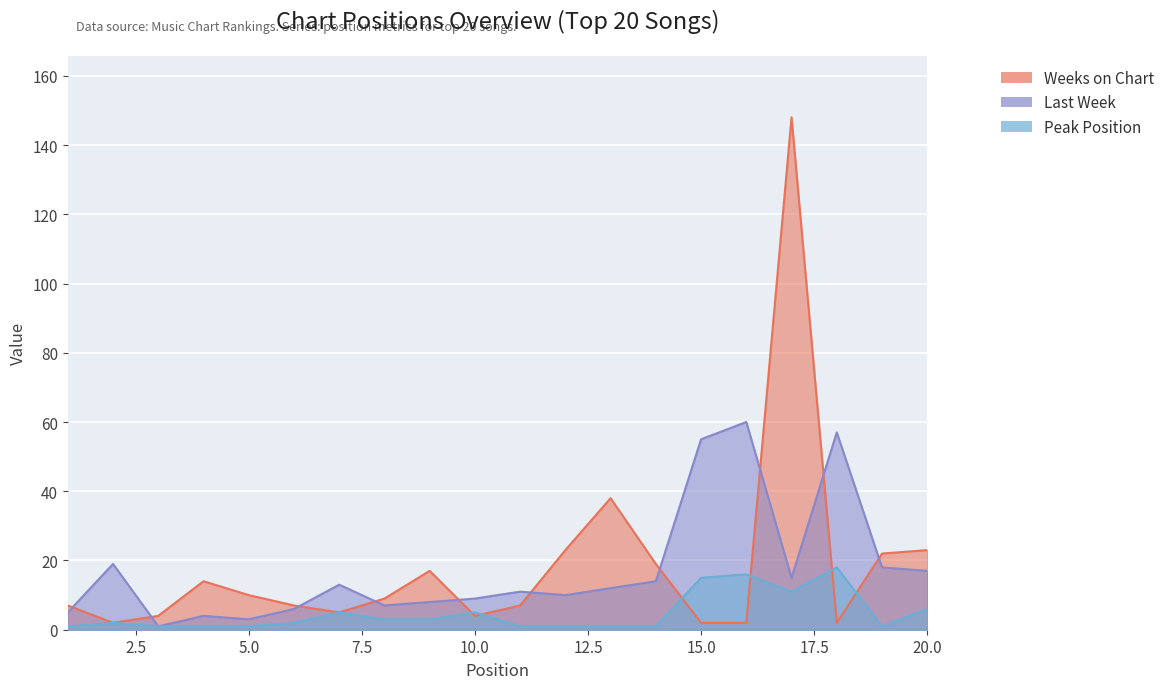

How many values in the Peak Position series exceed 2?

9